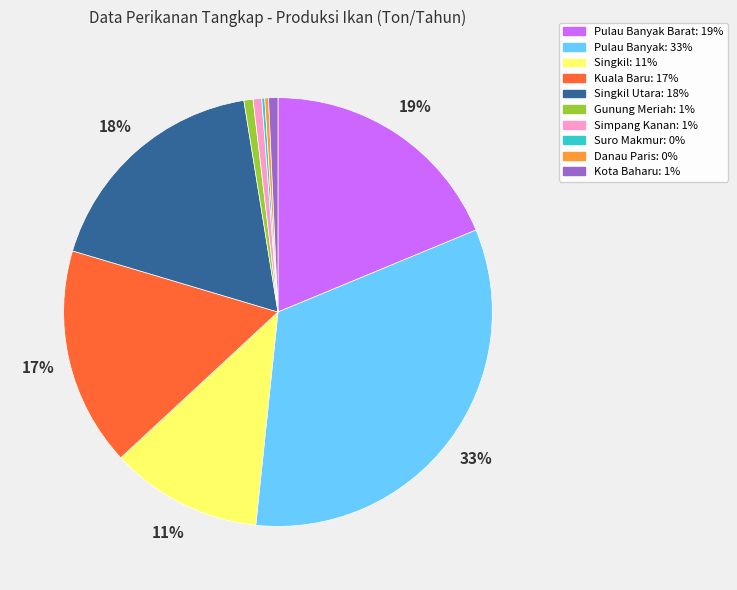

To the nearest percent, what is the average slice percentage?

10%